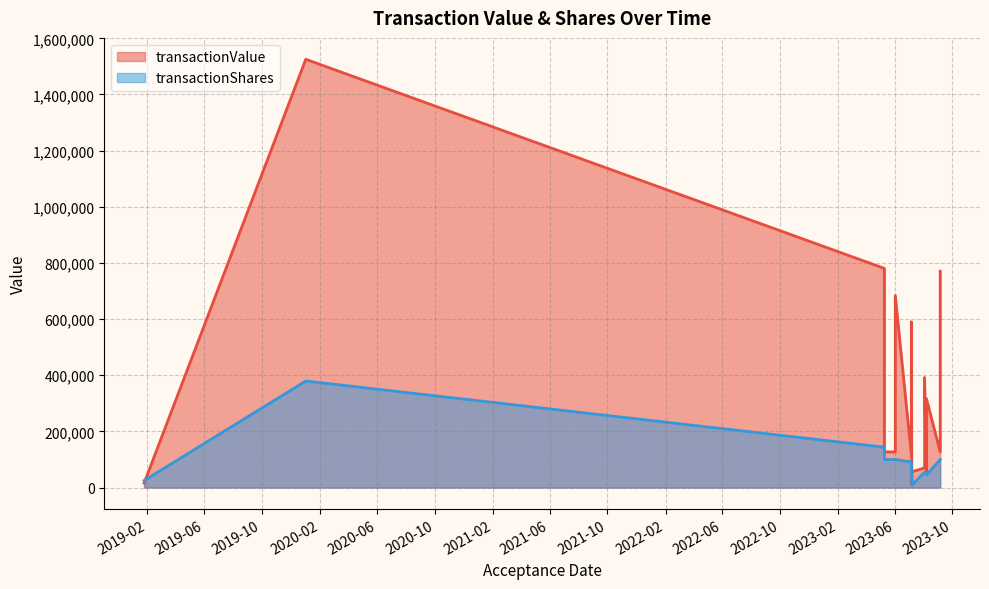

Which series has the largest range (max minus min)?

transactionValue